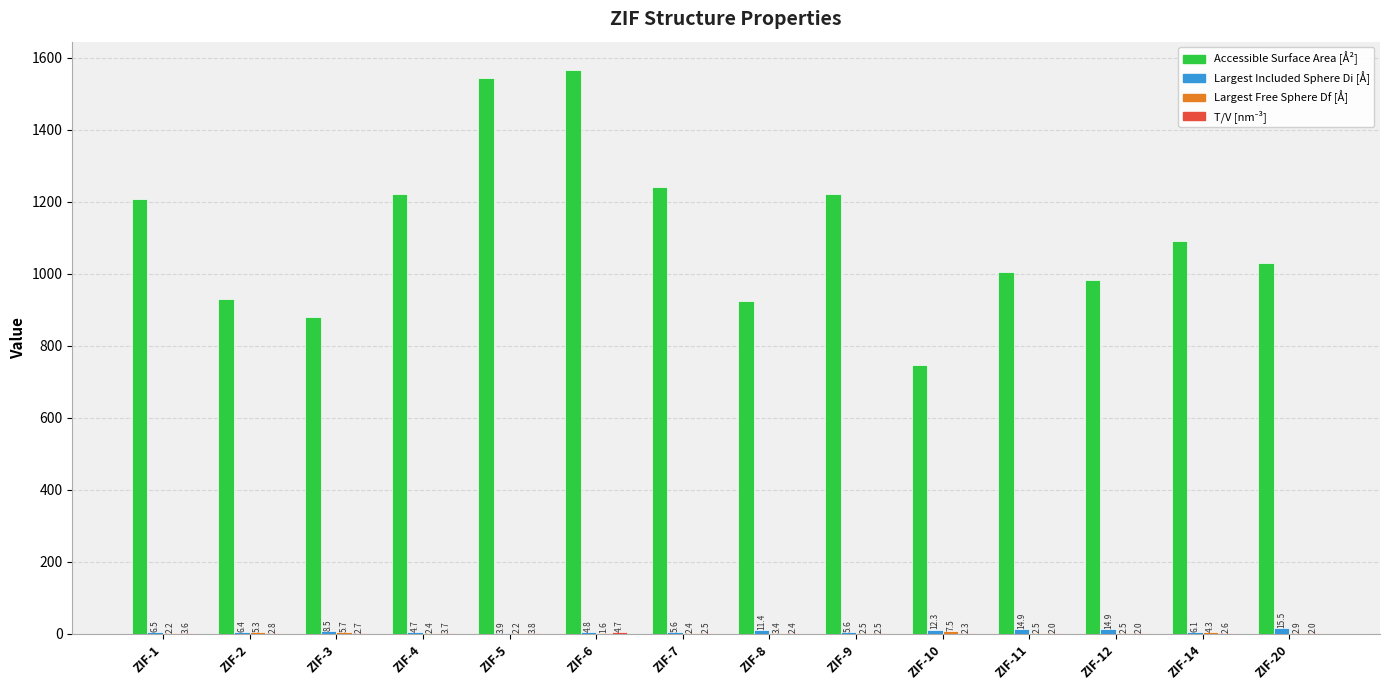

What is the total value across all series at ZIF-12?

1001.9